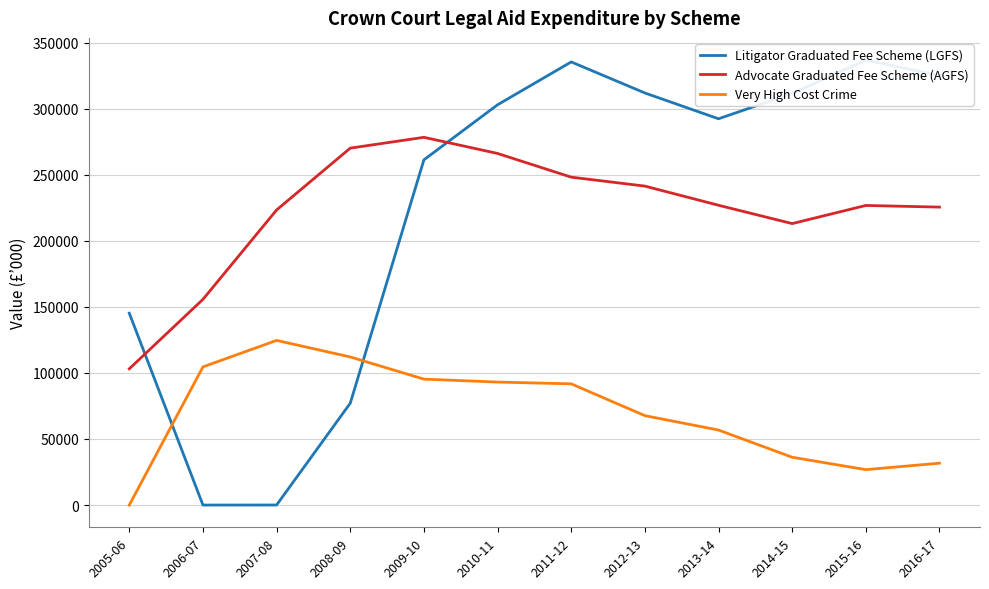

Reading right to left, list all the values displayed in this chart.

Litigator Graduated Fee Scheme (LGFS): 325048.2	336753.1	311547.8	292361.8	311894.2	335402.5	302961.5	261289.5	77076.1	31.9	0.0	145196.7
Advocate Graduated Fee Scheme (AGFS): 225510.8	226759.9	213032.5	226913.0	241405.8	248174.2	266123.4	278336.2	270149.4	223335.6	155692.0	103123.8
Very High Cost Crime: 31684.6	26788.7	36178.9	56776.2	67664.6	91738.8	93087.0	95309.0	112093.8	124614.0	104567.8	0.0